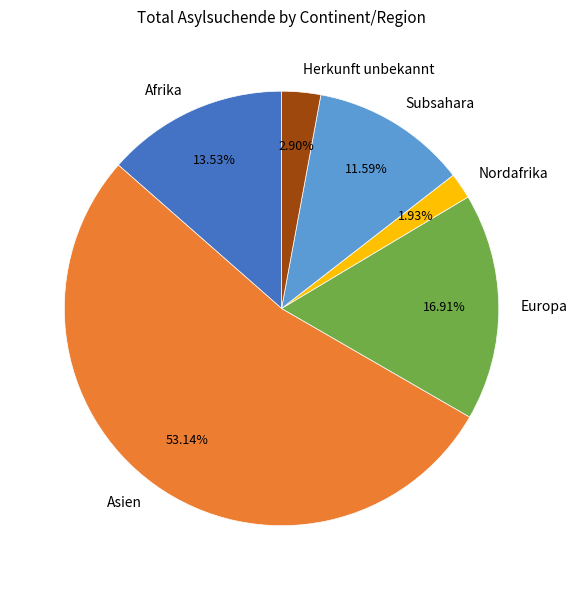

What is the majority slice?

Asien